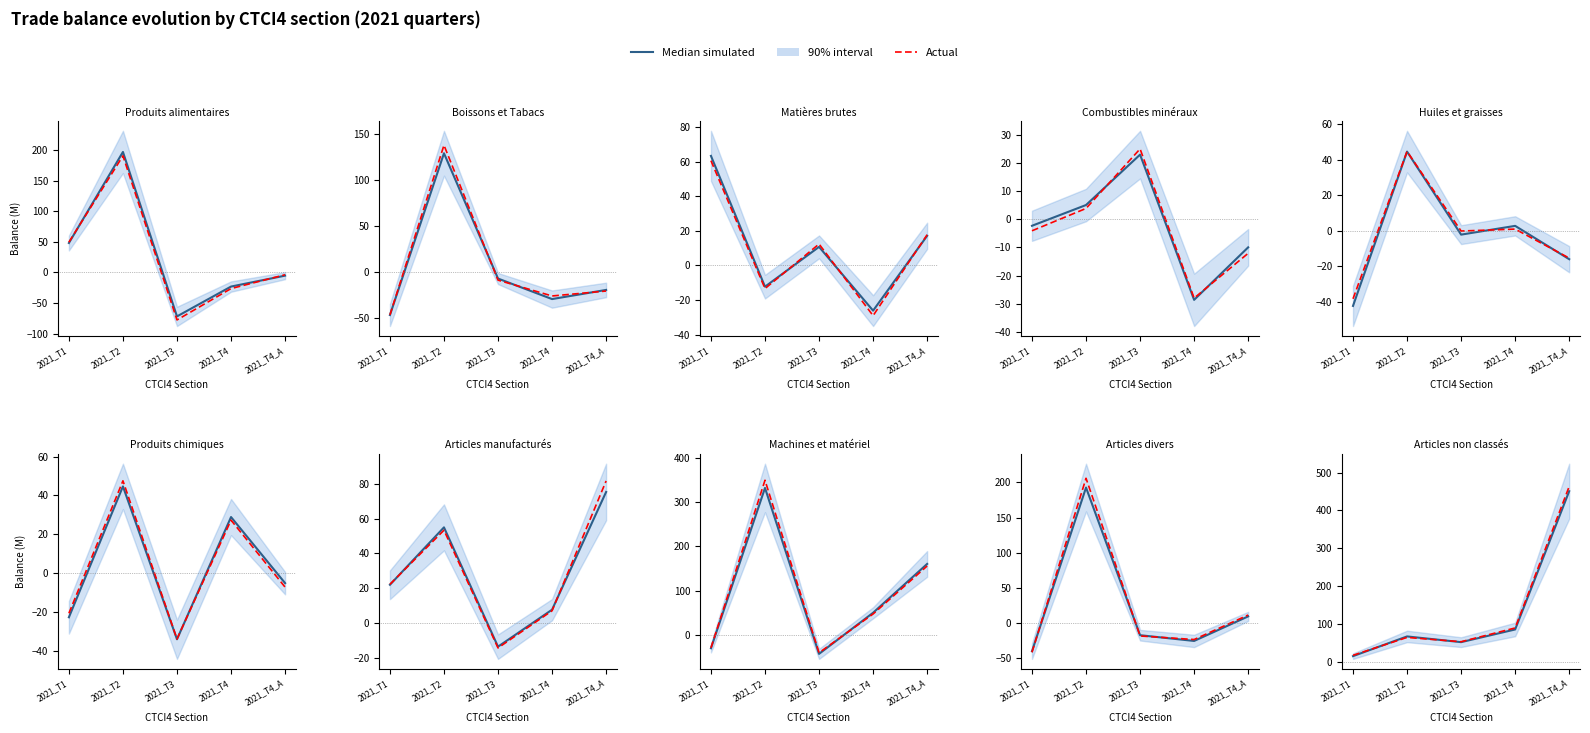

The Median simulated series shows 21.5 at 2021_T4. True or false?

False